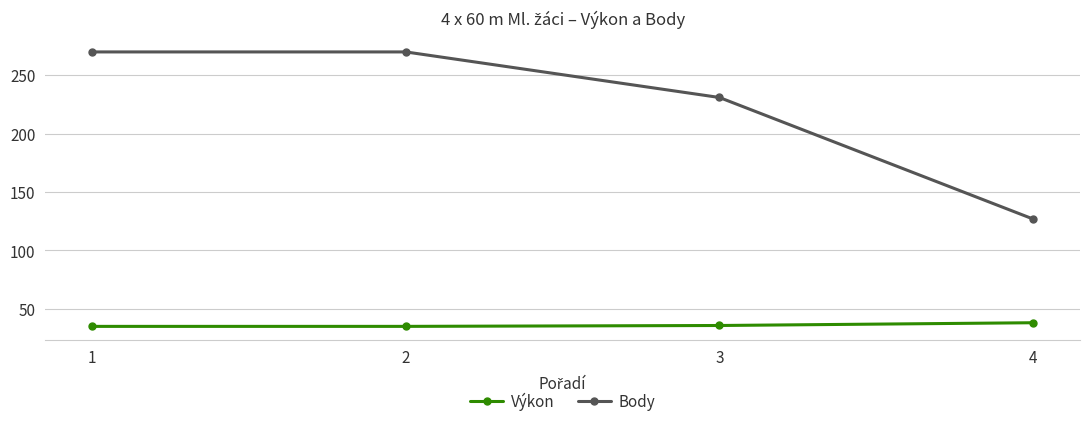

What is the value of the Body point at the 4th from the left?

127.0